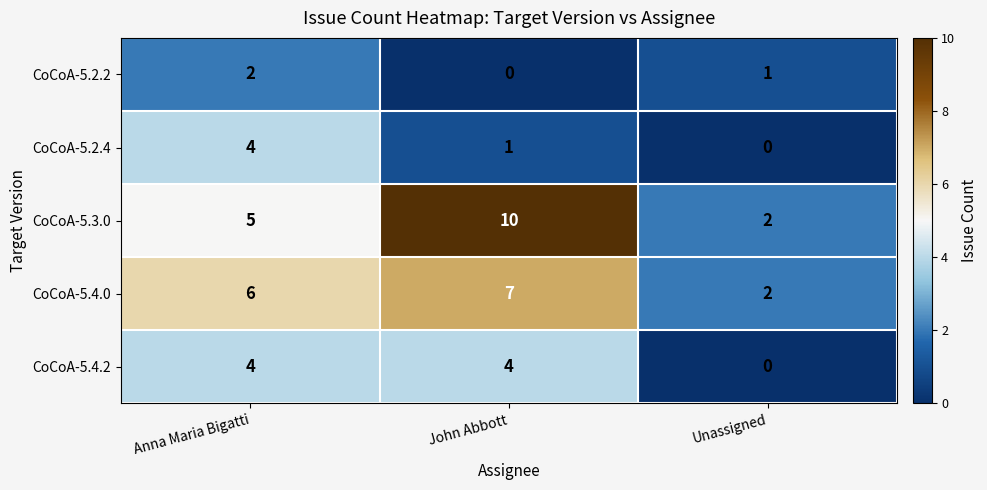

Which series has the largest range (max minus min)?

CoCoA-5.3.0